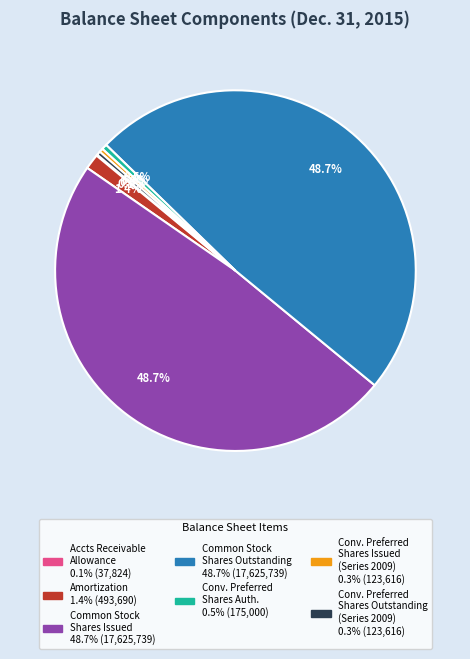

Is there any slice that represents more than half of the pie?

No